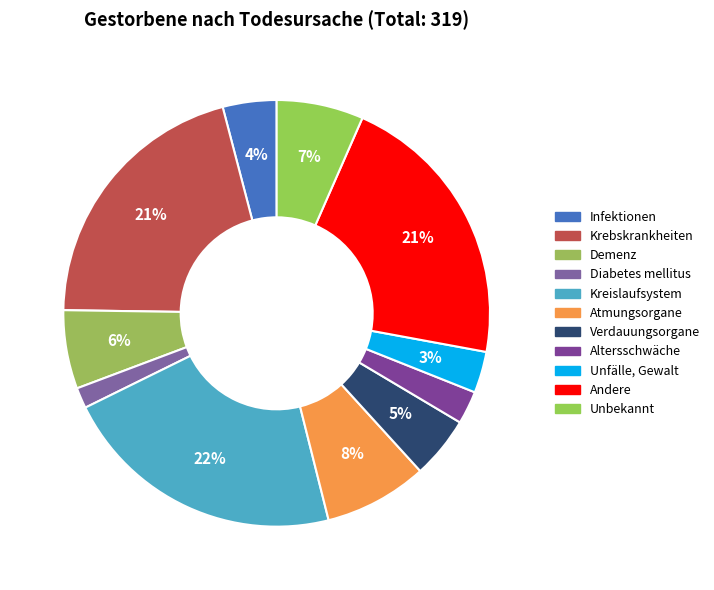

Is it true that Demenz is 1% of the pie?

False